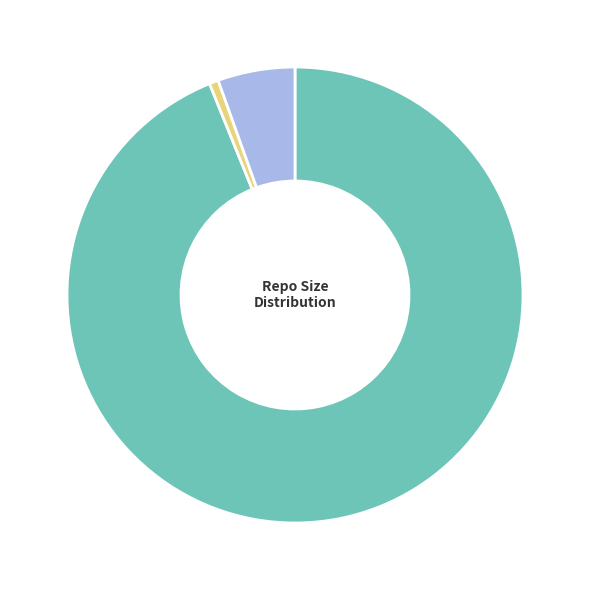

Rank the categories by value from lowest to highest.

sqlite-transform, selenium-demoscraper, simonwillisonblog